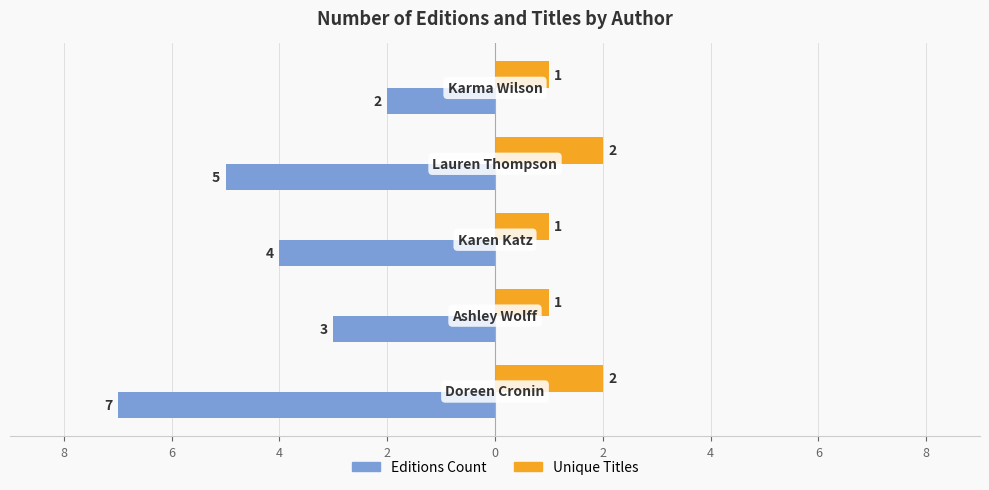

What are all the series names shown in the legend?

Editions Count, Unique Titles